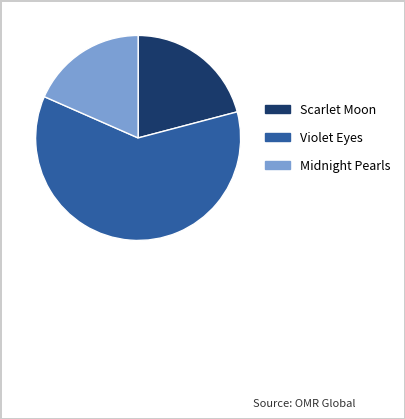

Which has a higher value, Violet Eyes or Midnight Pearls?

Violet Eyes